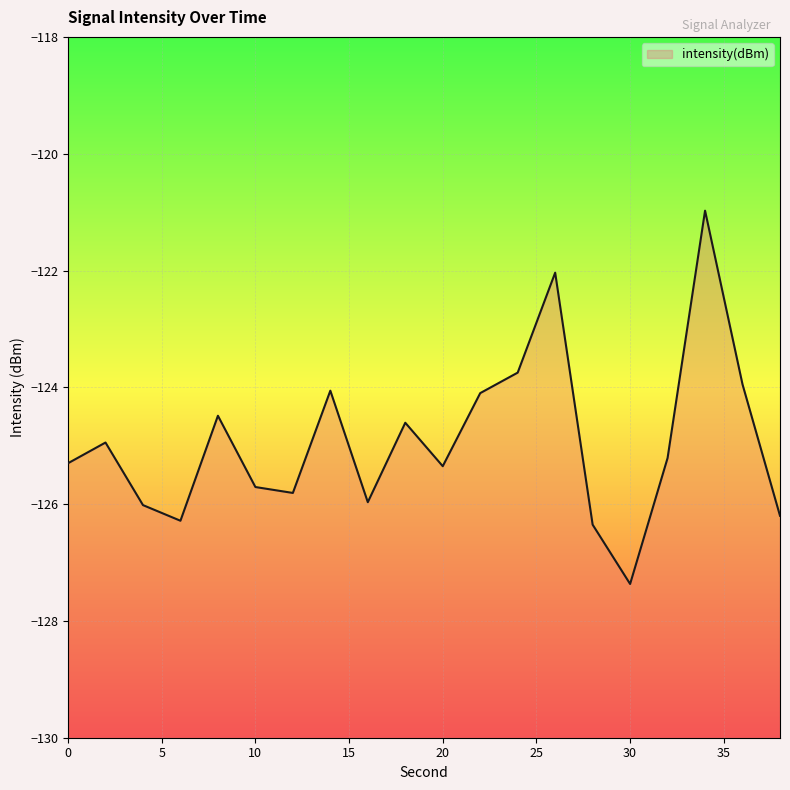

Reading left to right, extract all data points from this chart.

-125.3	-124.9	-126.0	-126.3	-124.5	-125.7	-125.8	-124.1	-126.0	-124.6	-125.4	-124.1	-123.7	-122.0	-126.4	-127.4	-125.2	-121.0	-124.0	-126.2